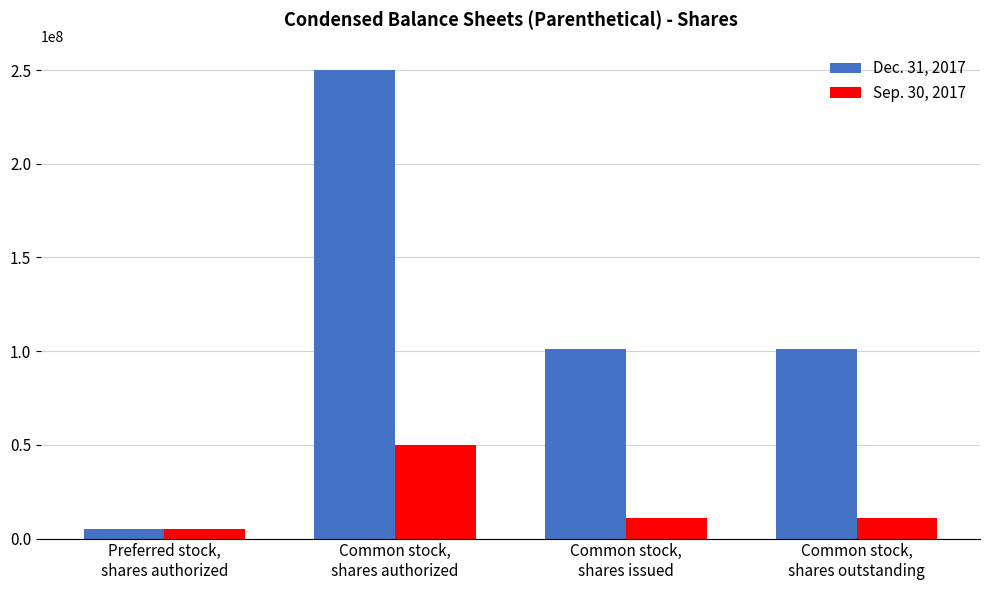

What is the sum of the Sep. 30, 2017 values at Common stock,
shares outstanding and Common stock,
shares issued?

22250000